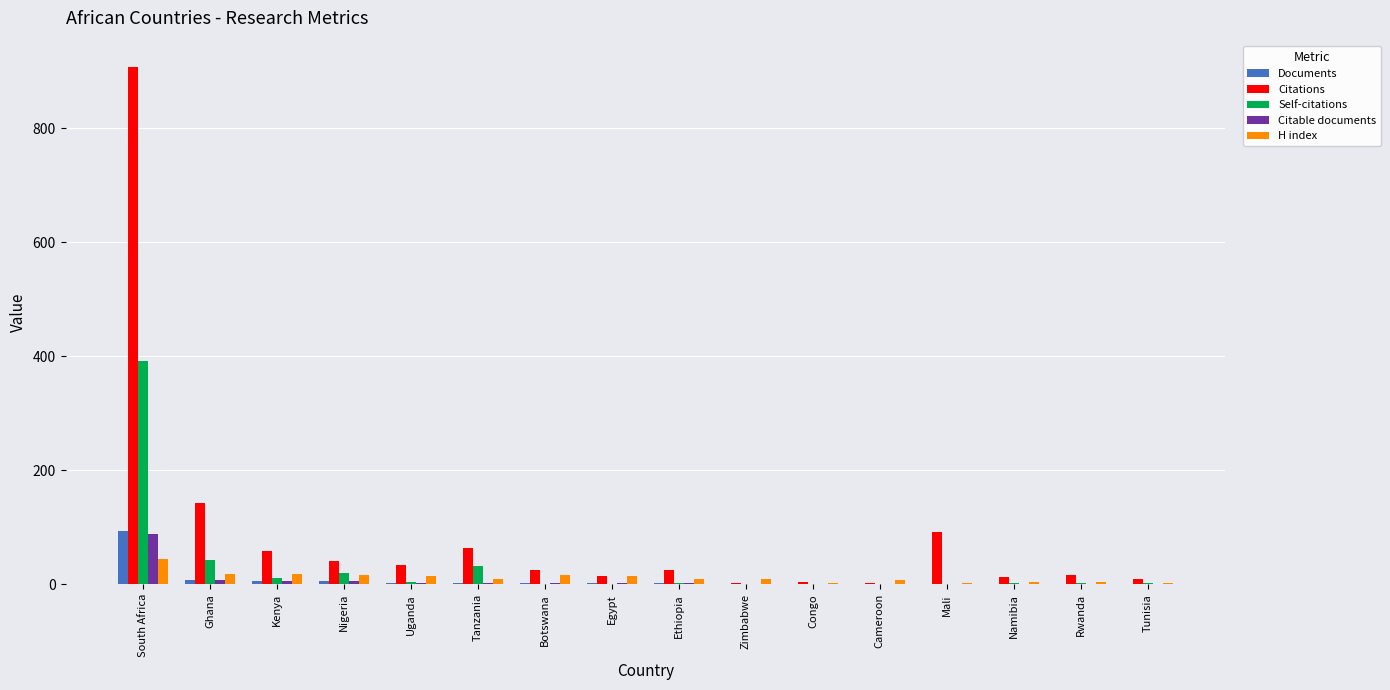

What is the highest value of the Citations series?

908